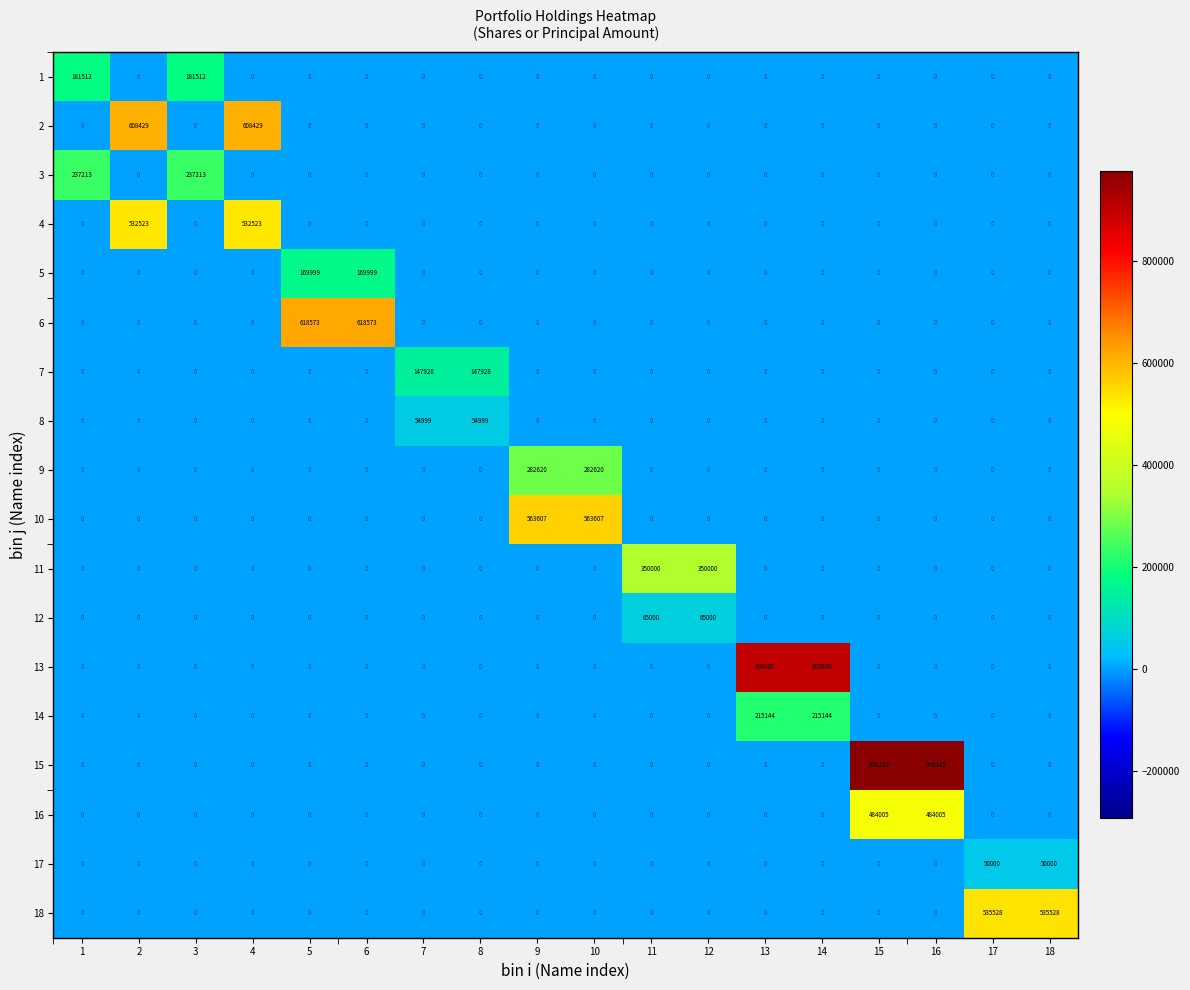

What is the maximum value shown in the chart?

976245